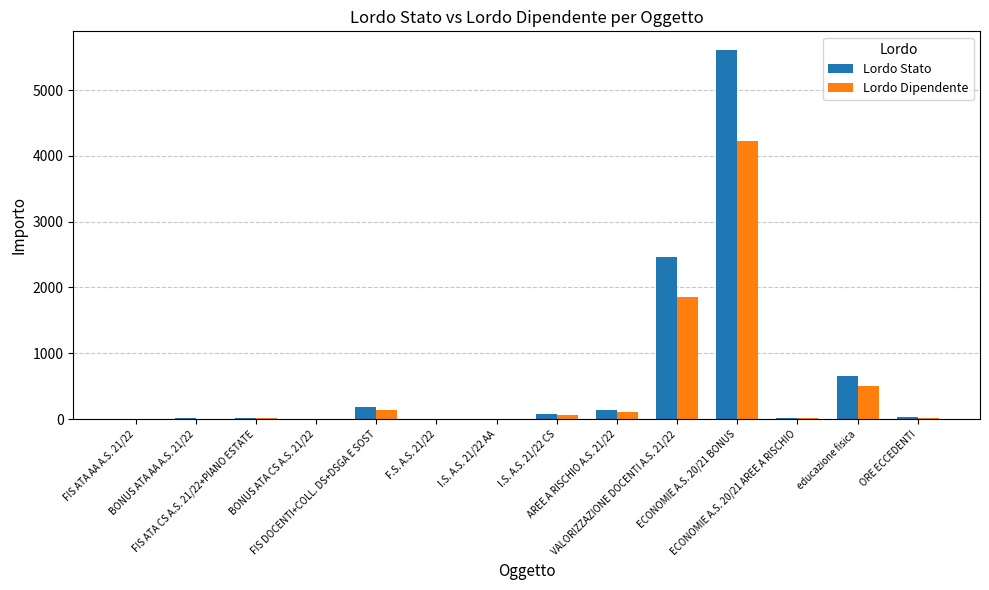

What is the sum of all Lordo Dipendente values?

6934.4